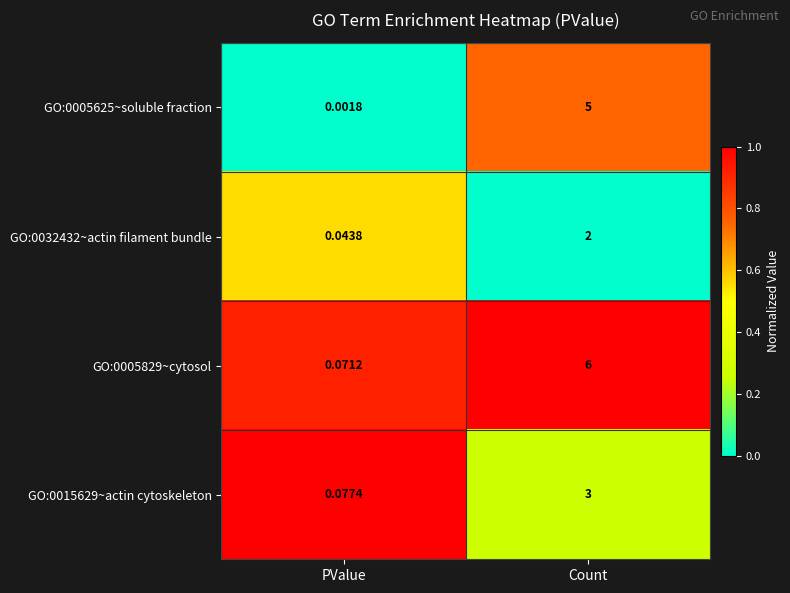

Which category has the lowest value across all series?

PValue